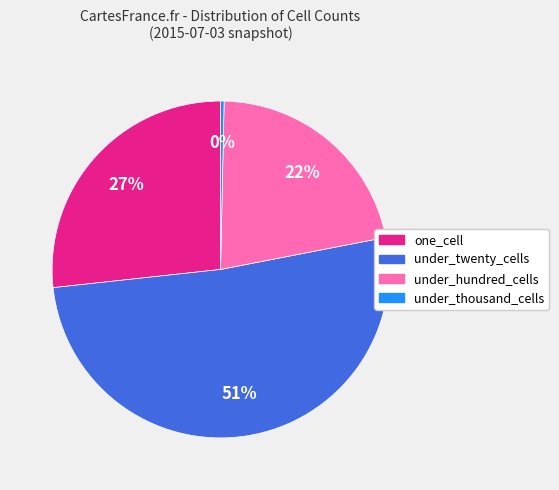

True or false: under_twenty_cells accounts for 51% of the total.

True